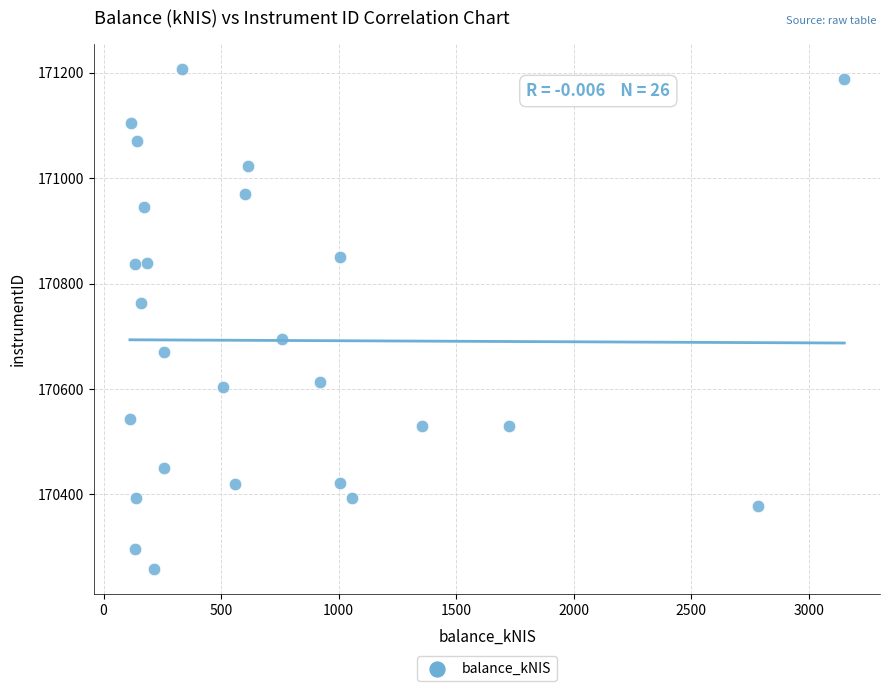

What is the range of X values (max minus min)?

3038.9